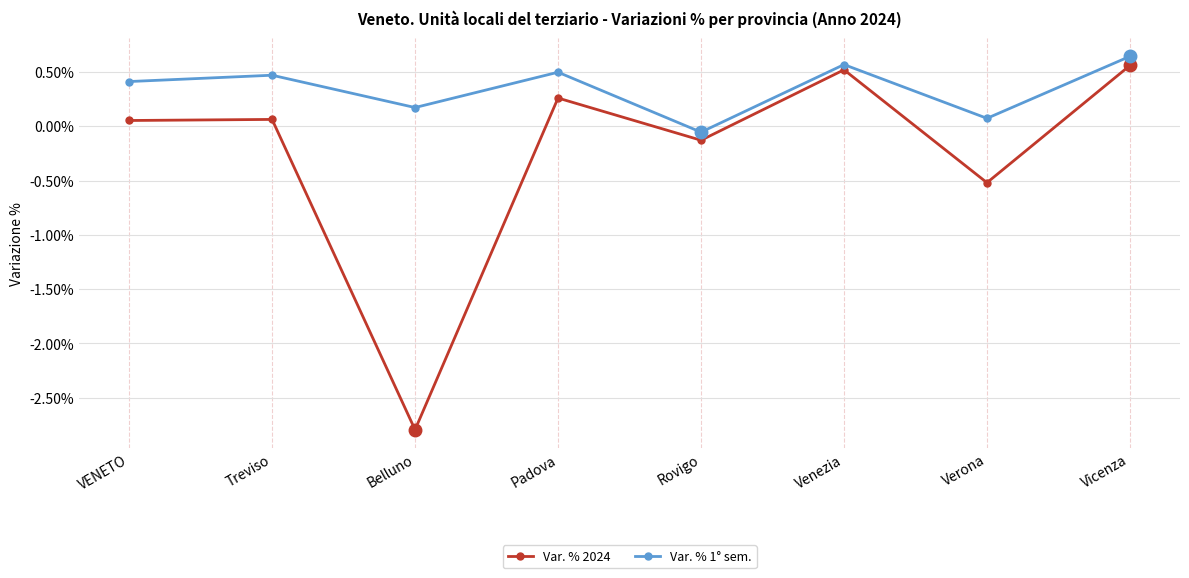

How many interior local peaks does the Var. % 1° sem. series have?

3